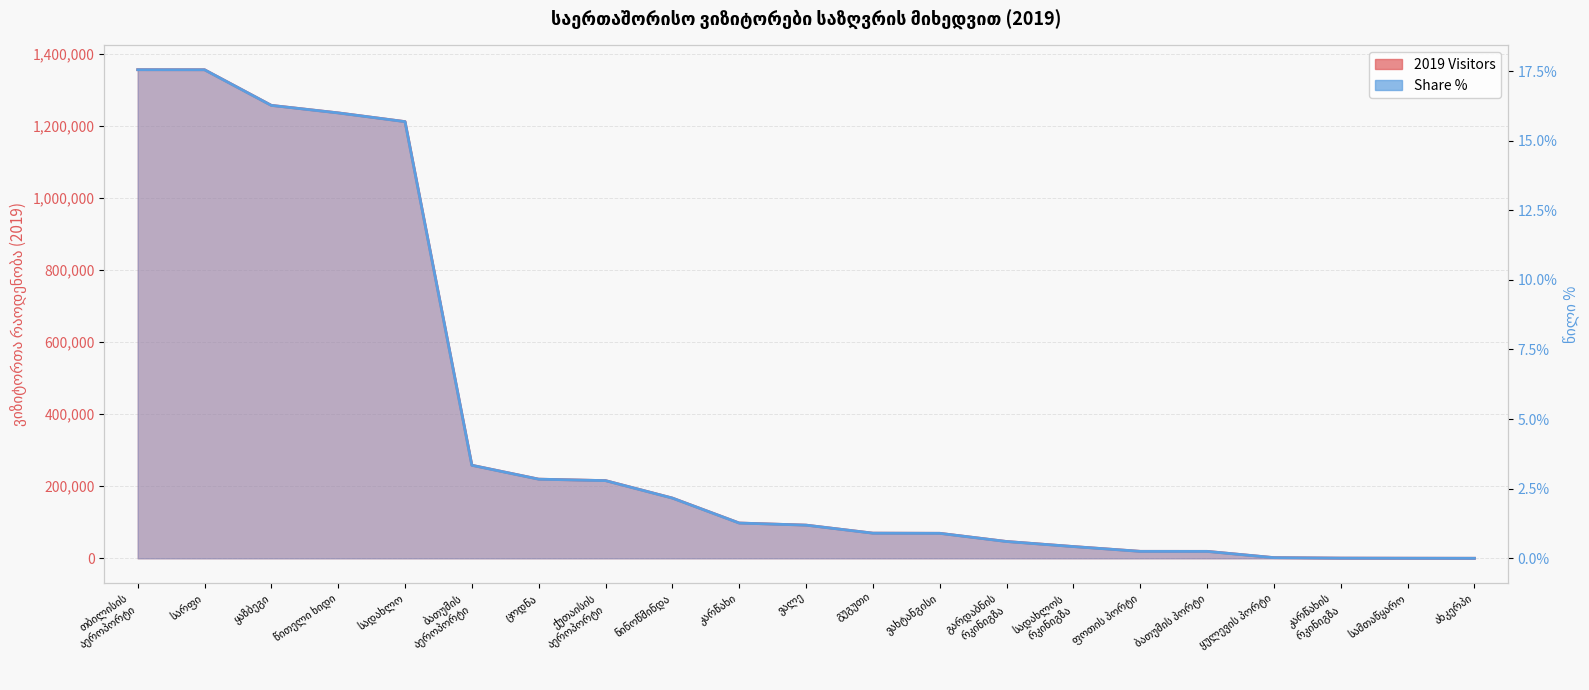

Reading left to right, list all the values displayed in this chart.

2019 Visitors: თბილისის
აეროპორტი=1355626.0	სარფი=1355489.0	ყაზბეგი=1256631.0	წითელი ხიდი=1235802.0	სადახლო=1211590.0	ბათუმის
აეროპორტი=258159.0	ცოდნა=219626.0	ქუთაისის
აეროპორტი=215556.0	ნინოწმინდა=167157.0	კარწახი=97911.0	ვალე=92089.0	გუგუთი=69835.0	ვახტანგისი=69403.0	გარდაბნის
რკინიგზა=46677.0	სადახლოს
რკინიგზა=32652.0	ფოთის პორტი=19362.0	ბათუმის პორტი=19291.0	ყულევის პორტი=1895.0	კარწახის
რკინიგზა=573.0	სამთაწყარო=317.0	ახკერპი=133.0
Share %: თბილისის
აეროპორტი=0.2	სარფი=0.2	ყაზბეგი=0.2	წითელი ხიდი=0.2	სადახლო=0.2	ბათუმის
აეროპორტი=0.0	ცოდნა=0.0	ქუთაისის
აეროპორტი=0.0	ნინოწმინდა=0.0	კარწახი=0.0	ვალე=0.0	გუგუთი=0.0	ვახტანგისი=0.0	გარდაბნის
რკინიგზა=0.0	სადახლოს
რკინიგზა=0.0	ფოთის პორტი=0.0	ბათუმის პორტი=0.0	ყულევის პორტი=0.0	კარწახის
რკინიგზა=0.0	სამთაწყარო=0.0	ახკერპი=0.0